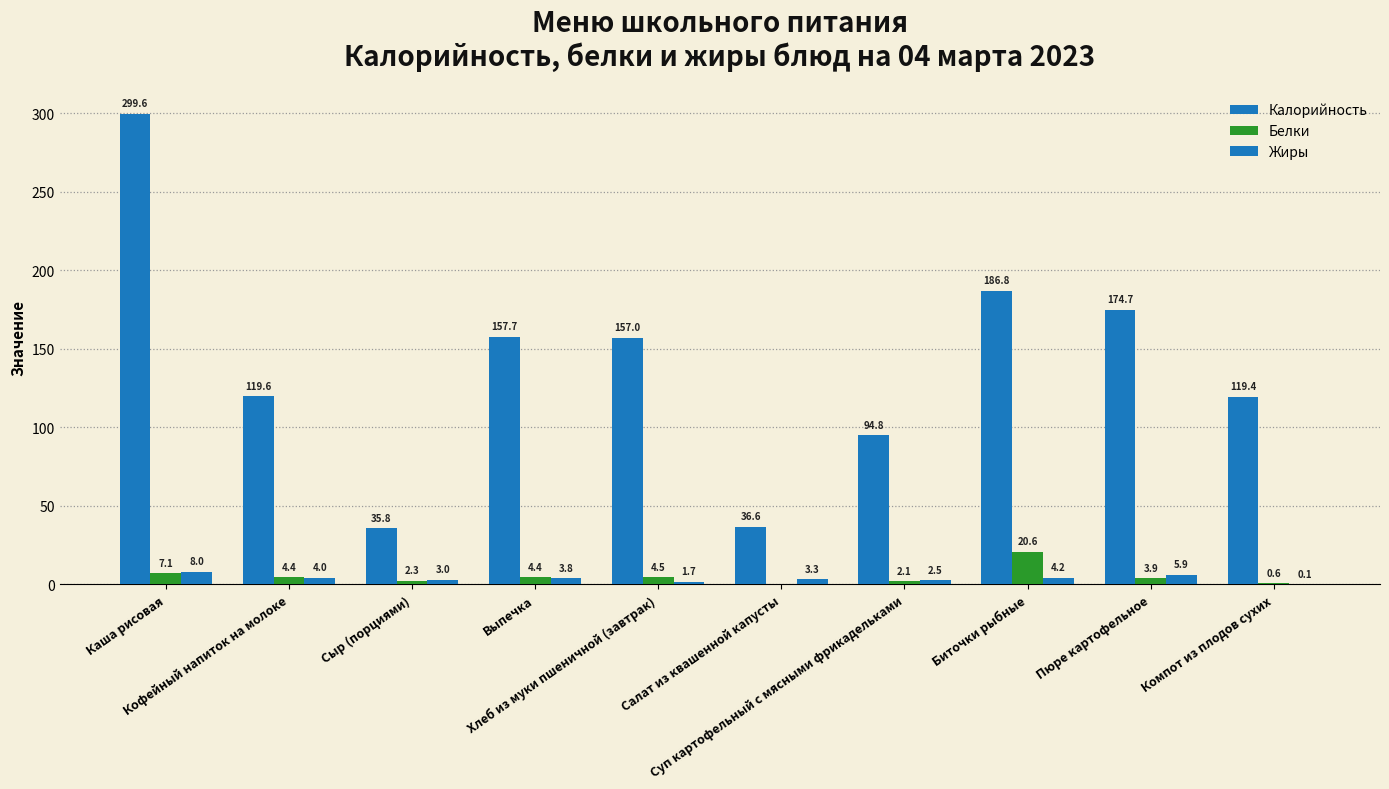

Rank the categories by Жиры value from lowest to highest.

Компот из плодов сухих, Хлеб из муки пшеничной (завтрак), Суп картофельный с мясными фрикадельками, Сыр (порциями), Салат из квашенной капусты, Выпечка, Кофейный напиток на молоке, Биточки рыбные, Пюре картофельное, Каша рисовая